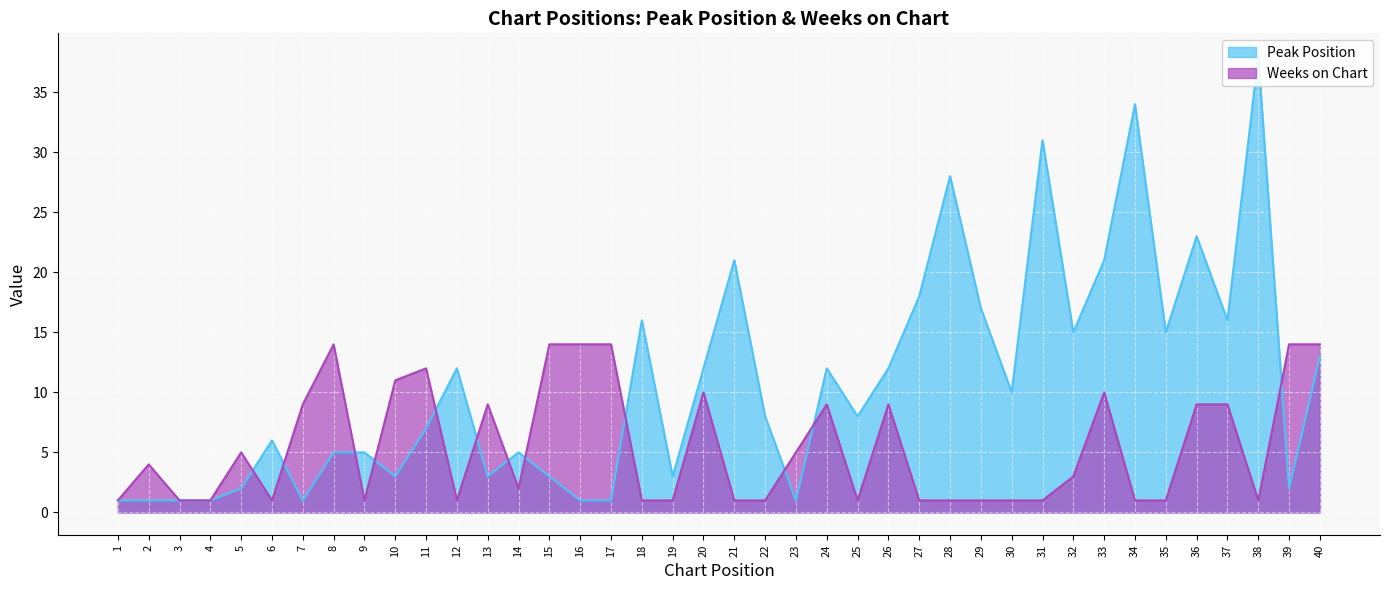

The value of Peak Position at 6 is 8. True or false?

False